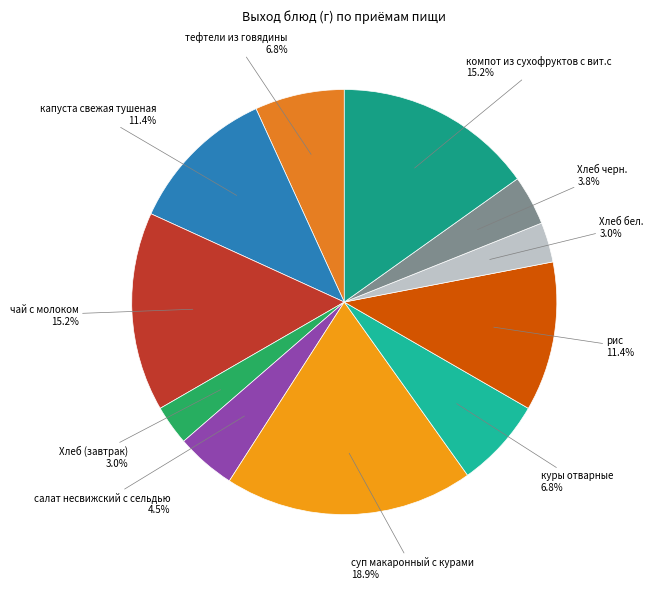

Is there any slice that represents more than half of the pie?

No